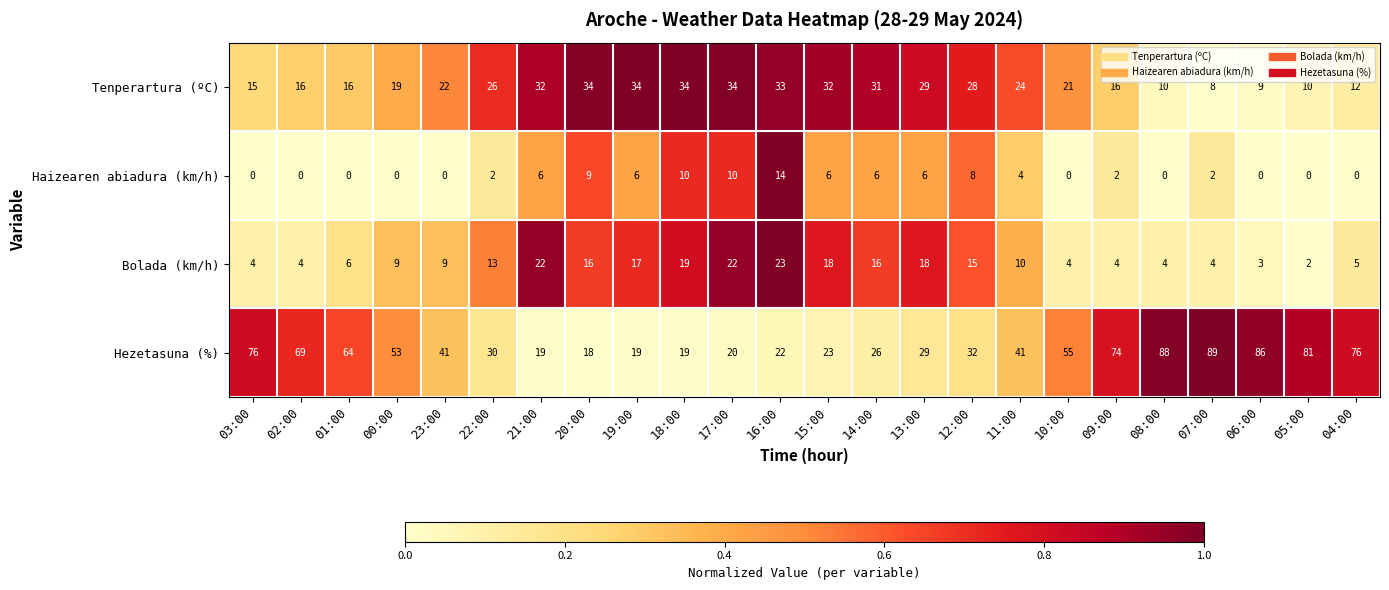

The Tenperartura (ºC) series shows 34 at 18:00. True or false?

True